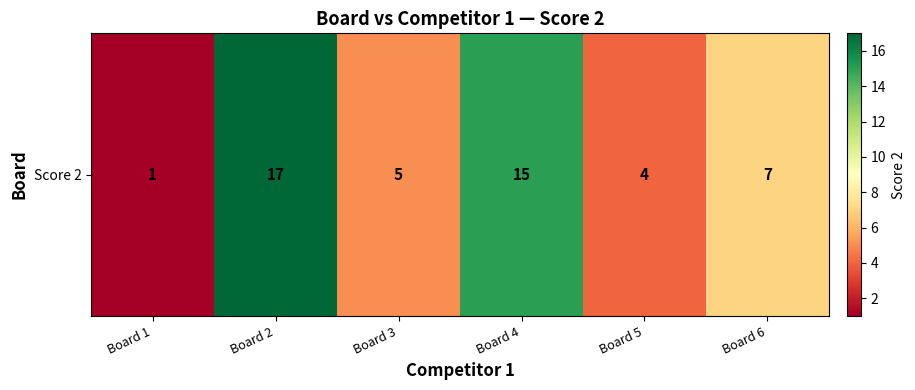

Reading left to right, extract all data points from this chart.

Board 1=1	Board 2=17	Board 3=5	Board 4=15	Board 5=4	Board 6=7